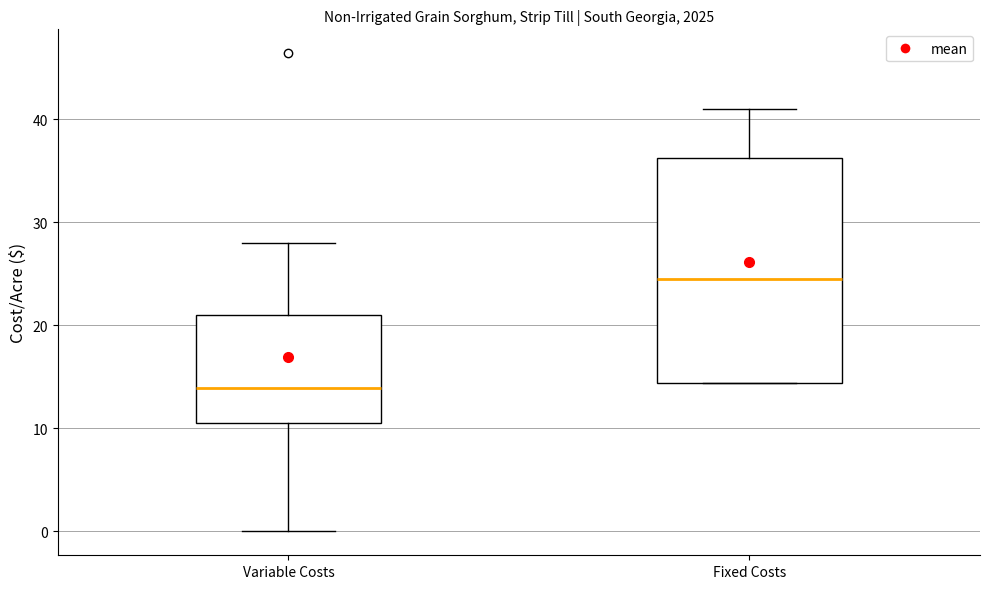

Where is the lower edge of the box for Variable Costs on the y-axis? The values are not printed on the chart, so give them approximately, as read against the axis.

11